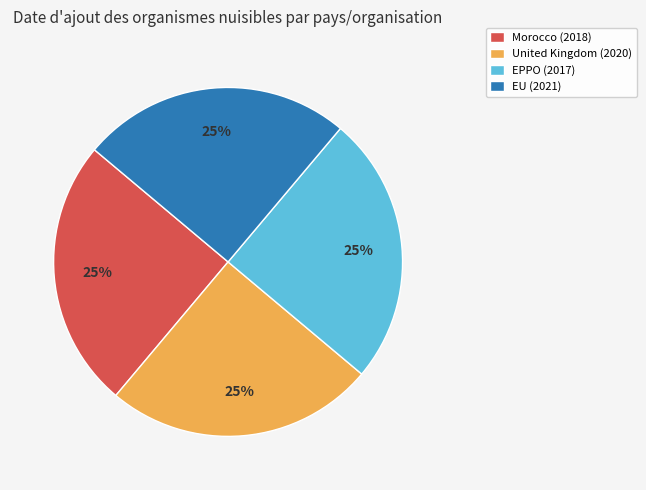

The Morocco (2018) slice represents 36% of the pie. True or false?

False